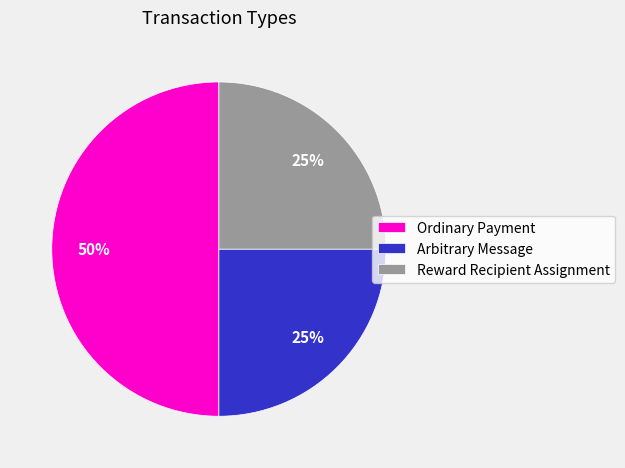

Is Arbitrary Message the majority of the pie?

No